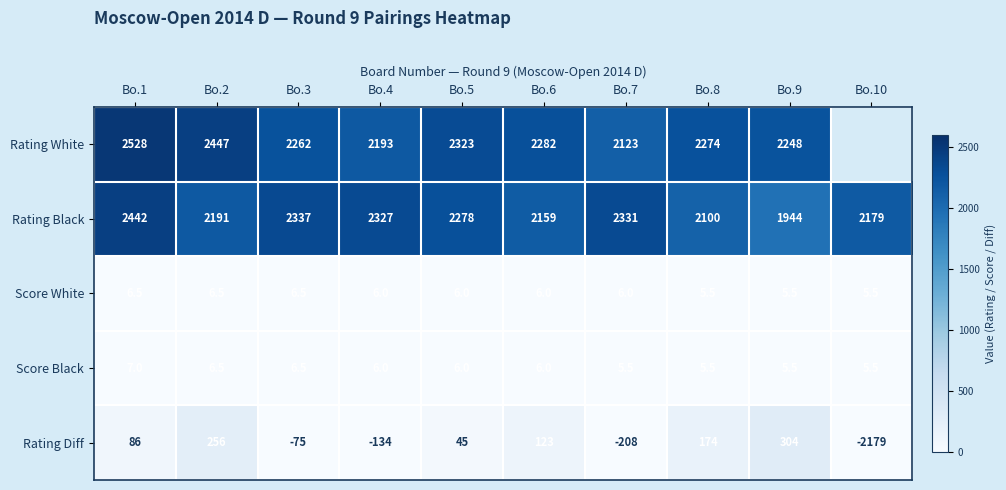

What is the average value of the Score White series?

6.0